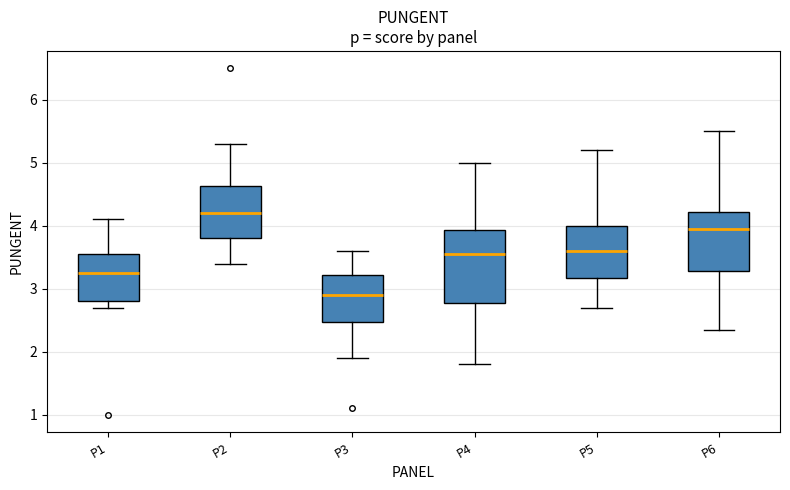

Where does the lower whisker of the box for P2 end on the y-axis? The values are not printed on the chart, so give them approximately, as read against the axis.

3.4